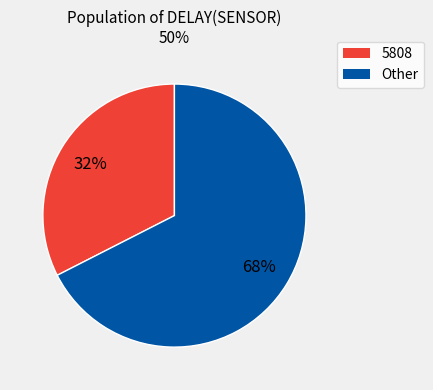

What is the smallest slice in the pie chart?

5808